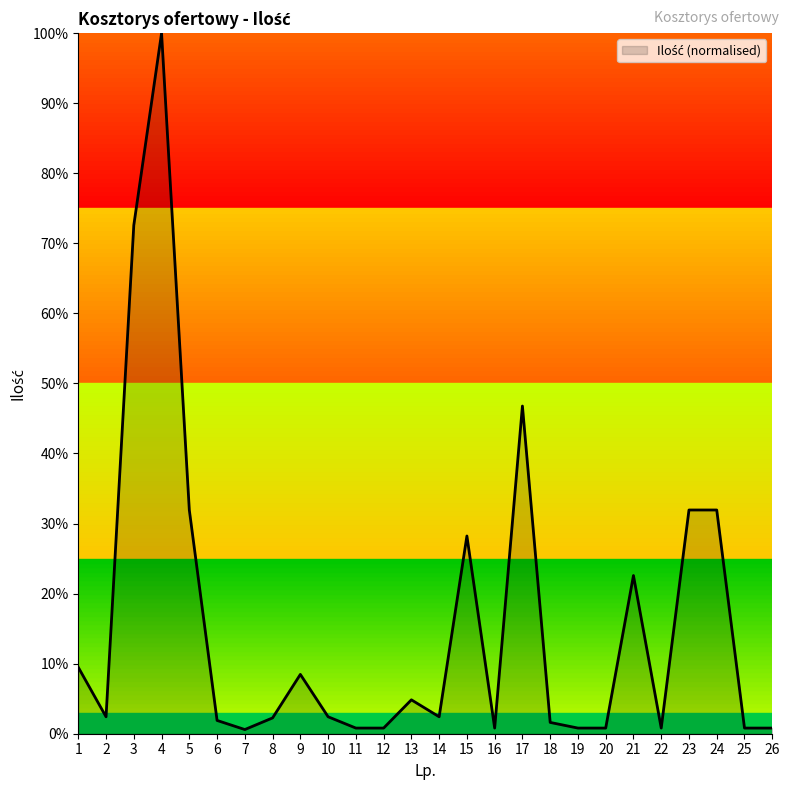

Where is the data nearest to the value 50?

17